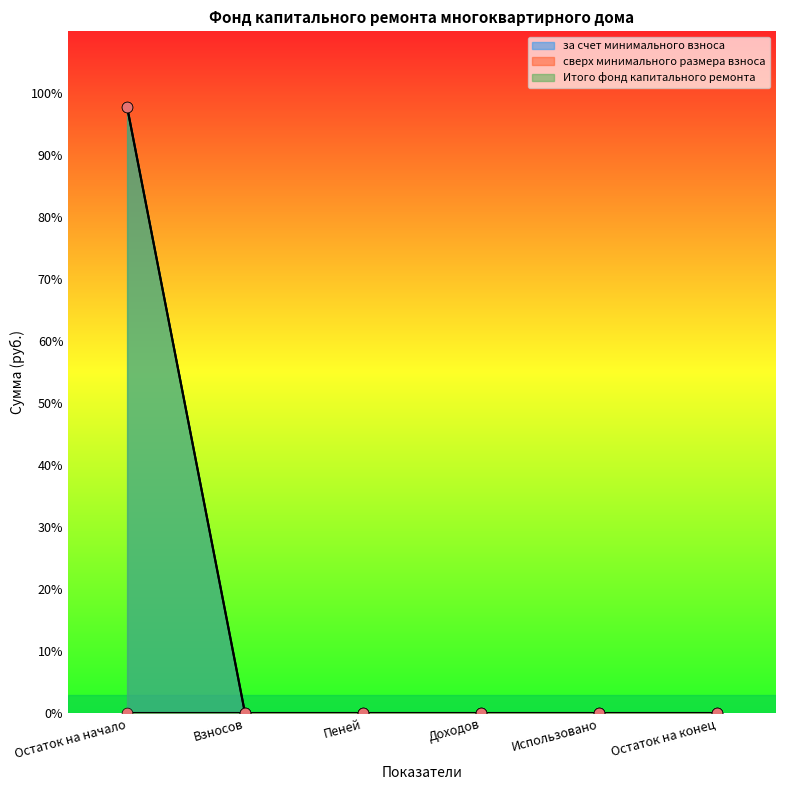

At how many categories does at least one series exceed 160?

1